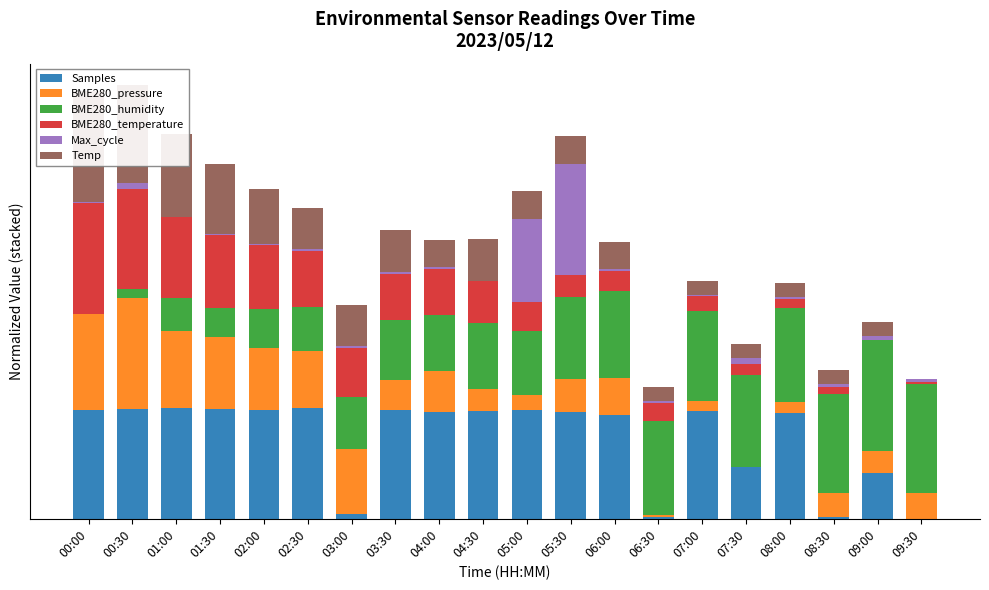

Which label corresponds to the largest value in the chart?

01:00